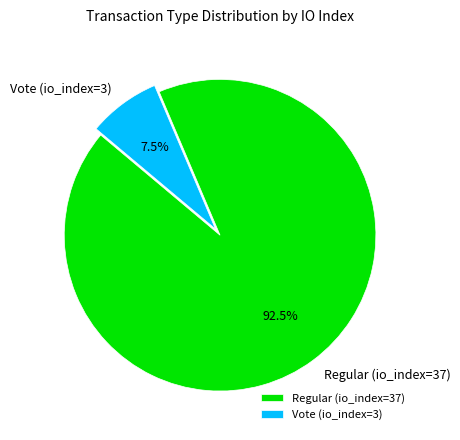

To the nearest percent, what is the difference between the Vote (io_index=3) and Regular (io_index=37) slice percentages?

85%